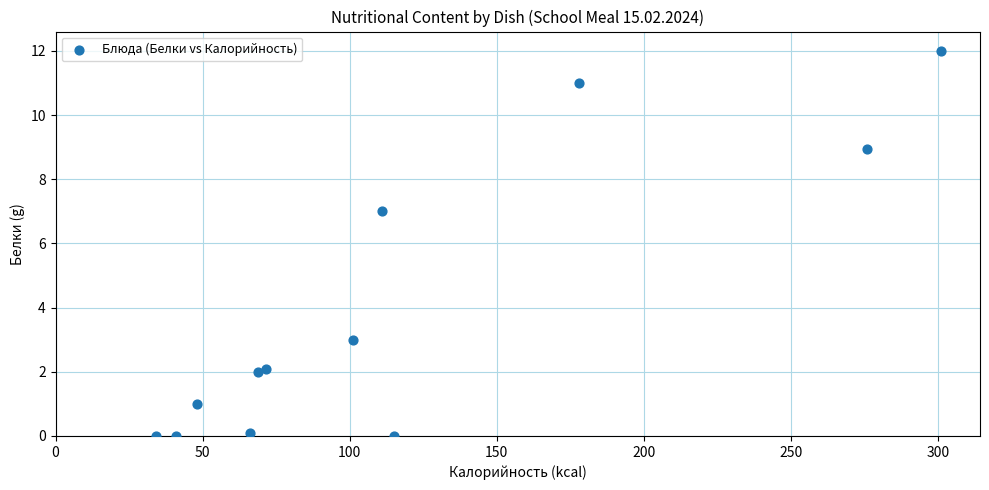

What Y value in the scatter plot is closest to 6?

7.0